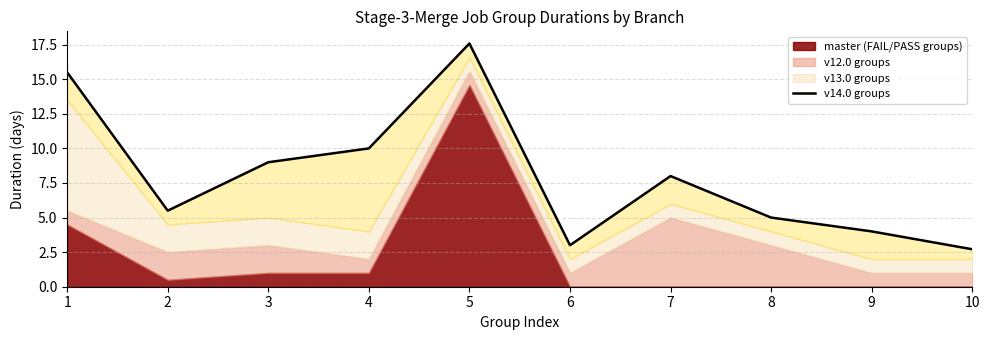

Is it true that the value at 7 is 5.3?

False